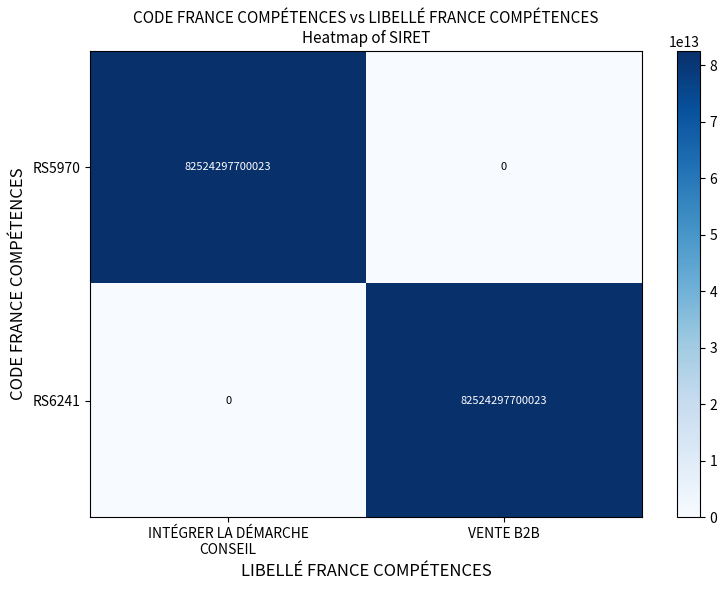

Read the RS6241 value at VENTE B2B, to the nearest 50.

82524297700000